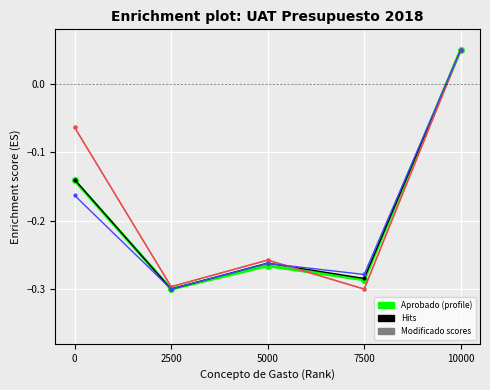

Is this an area chart (filled region under the line)?

No